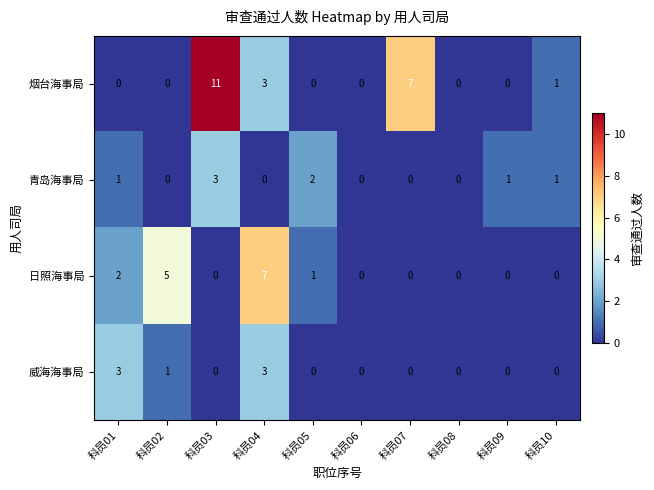

Is it true that 烟台海事局 equals 12 at 科员07?

False